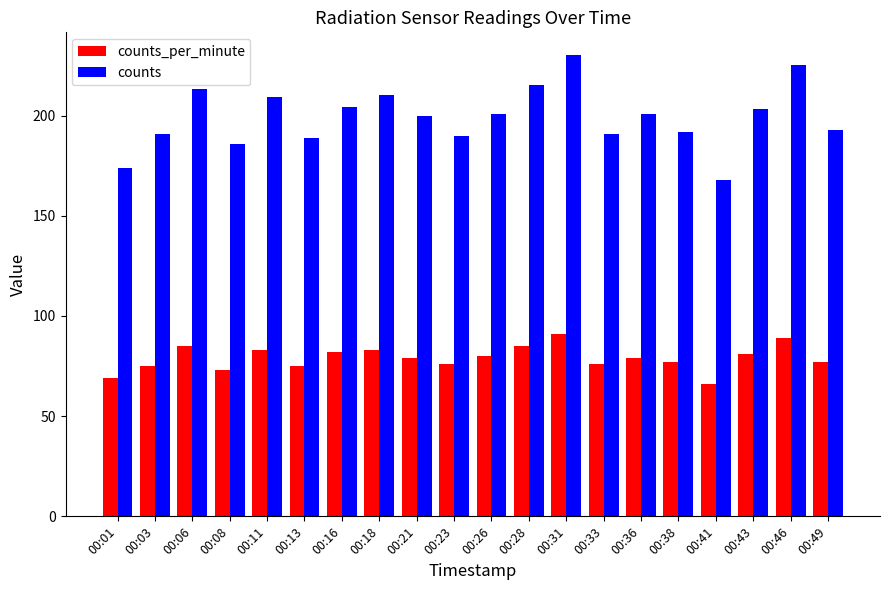

At which category is the sum across all series the highest?

00:31